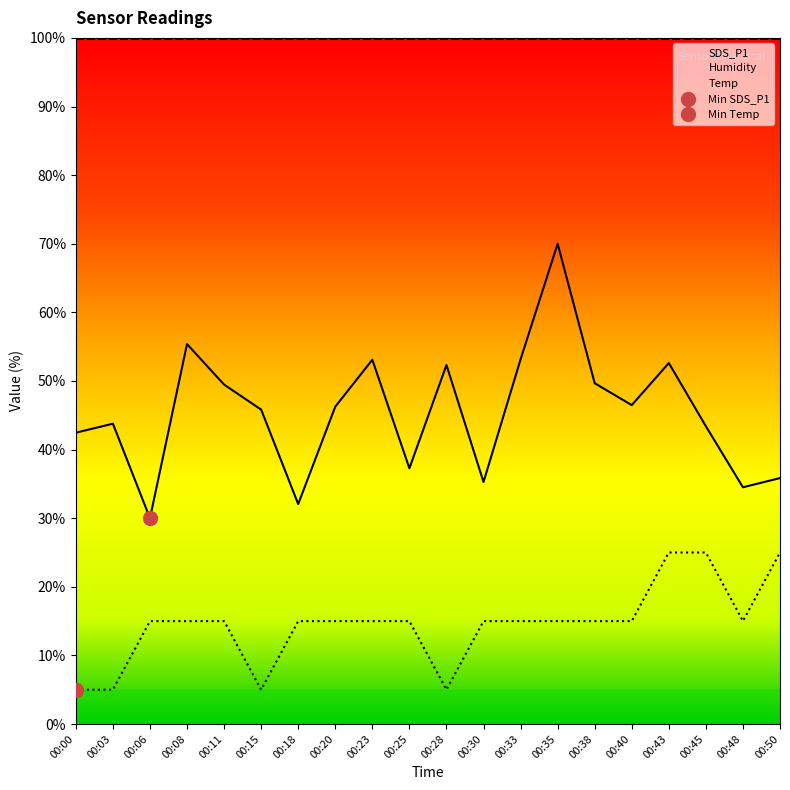

In SDS_P1, how many points are higher than both neighbors (excluding endpoints)?

6